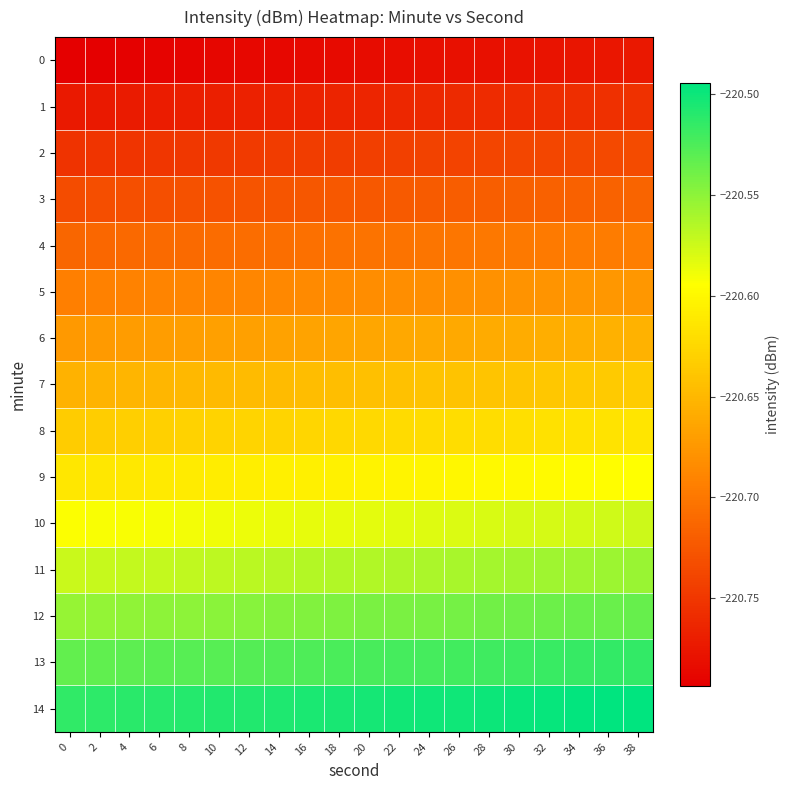

At 14, list the series in order from largest to smallest.

14, 13, 12, 11, 10, 9, 8, 7, 6, 5, 4, 3, 2, 1, 0